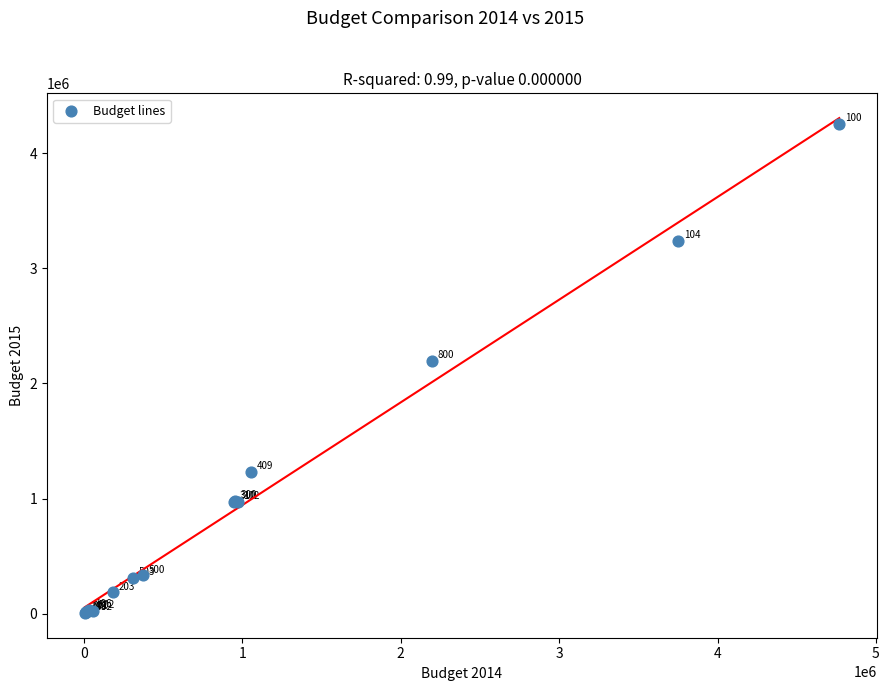

What Y value in the scatter plot is closest to 2132000?

2194400